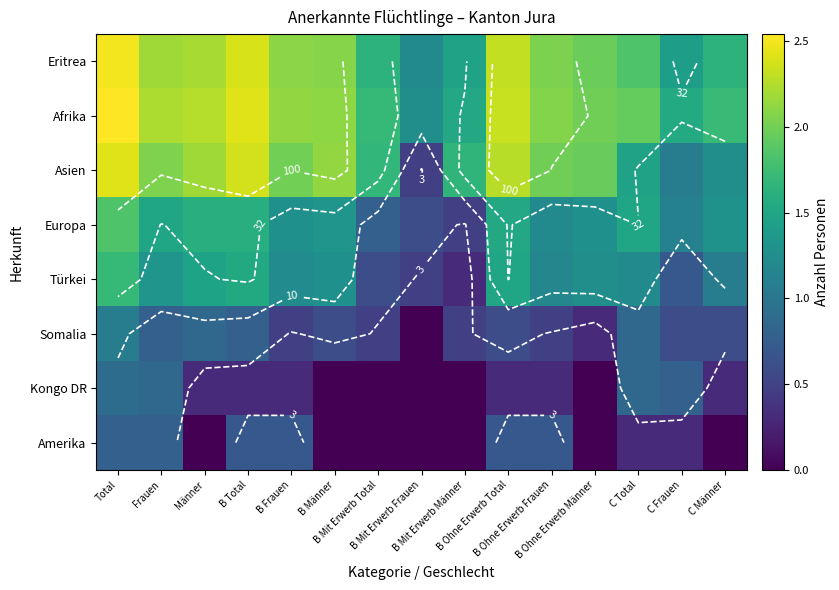

What is the maximum value for Amerika?

0.8